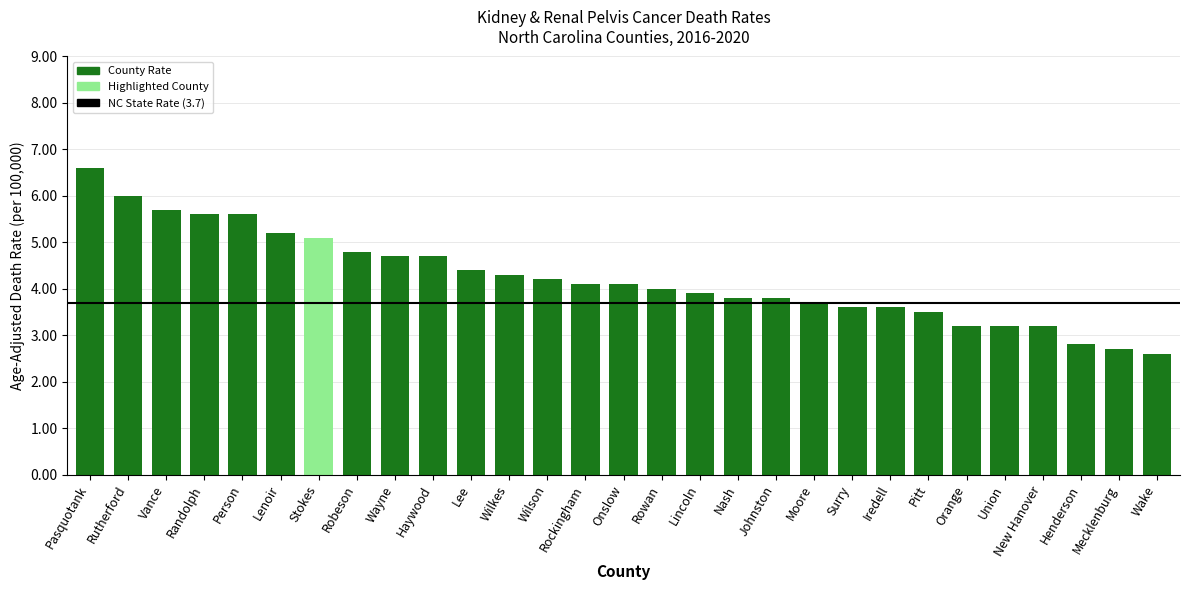

Reading left to right, extract all data points from this chart.

6.6	6.0	5.7	5.6	5.6	5.2	5.1	4.8	4.7	4.7	4.4	4.3	4.2	4.1	4.1	4.0	3.9	3.8	3.8	3.7	3.6	3.6	3.5	3.2	3.2	3.2	2.8	2.7	2.6